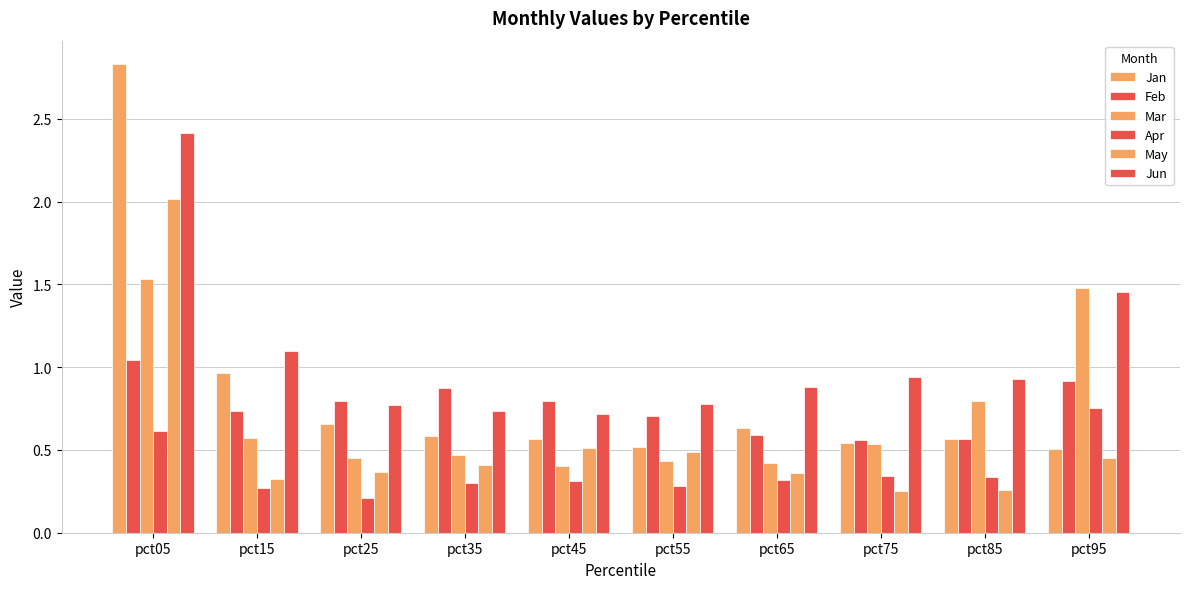

What is the total value across all series at pct95?

5.6